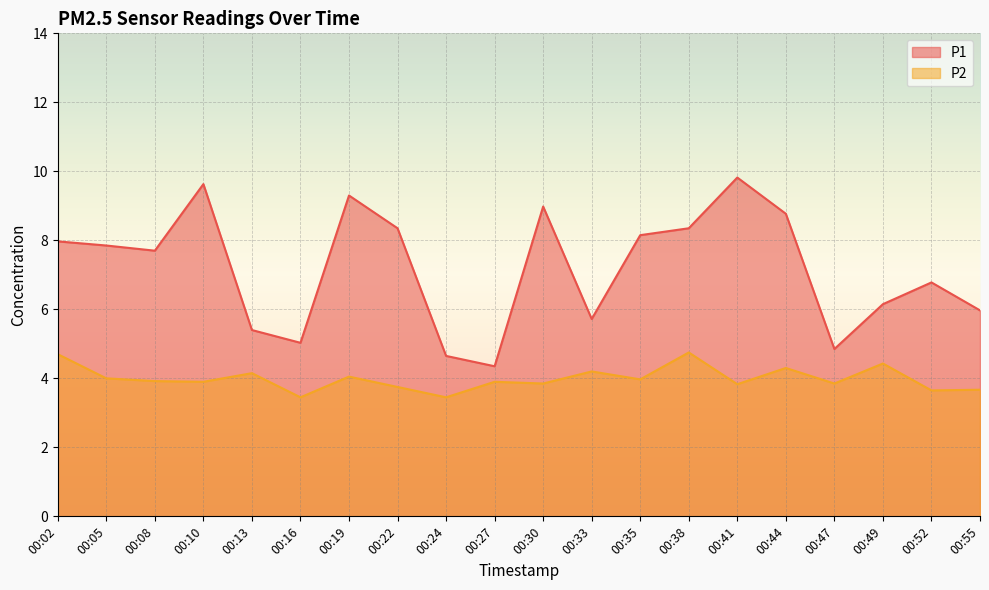

How many lines are shown in the chart?

2